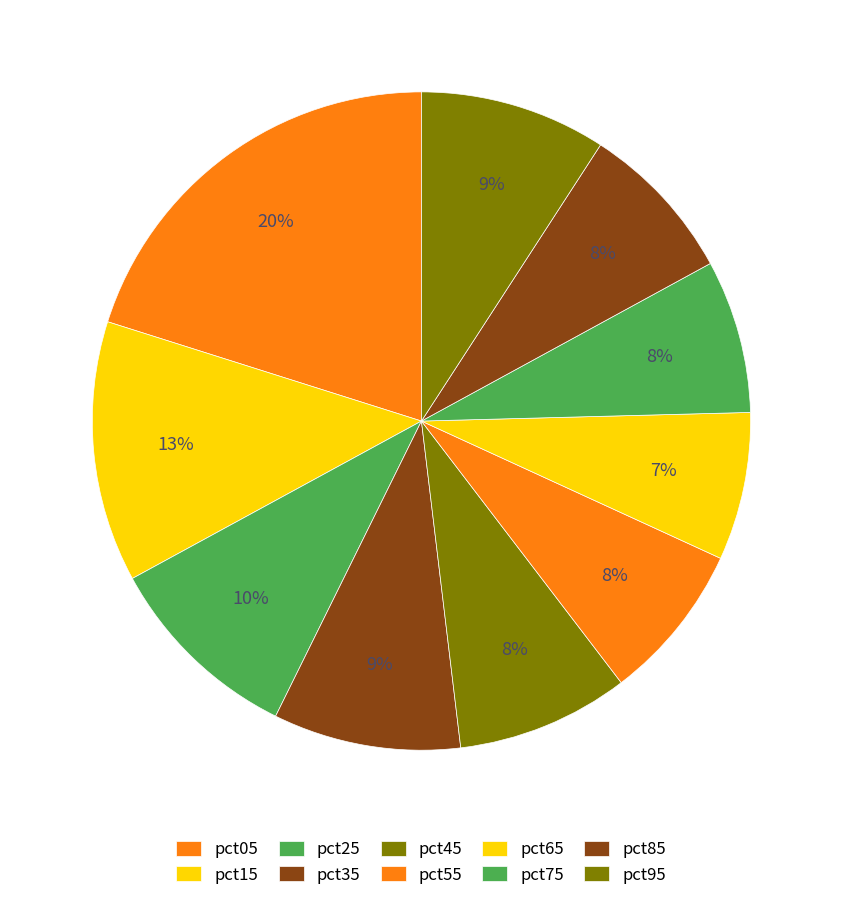

Combined, what portion of the pie is pct55 and pct15?

20.6%